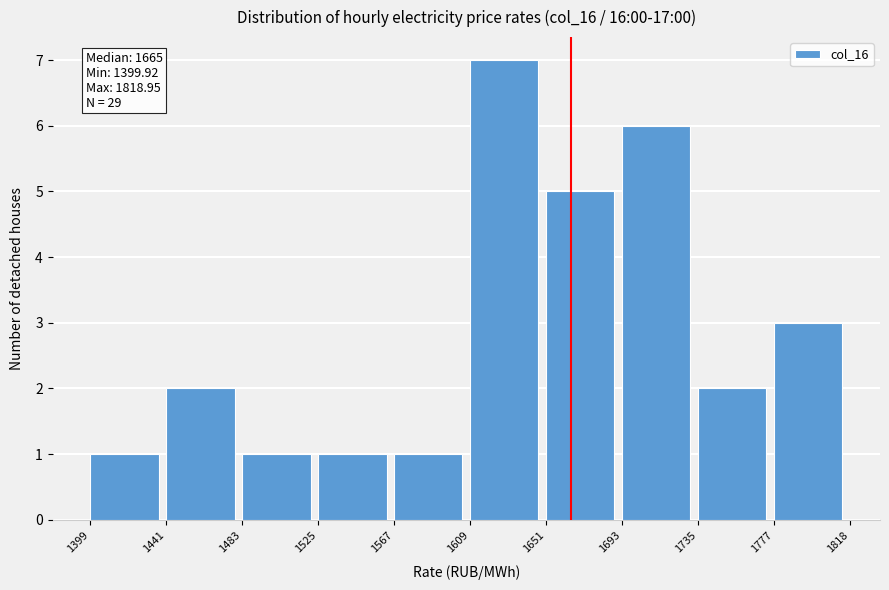

Which range on the x-axis has the tallest bar?

1609 to 1651